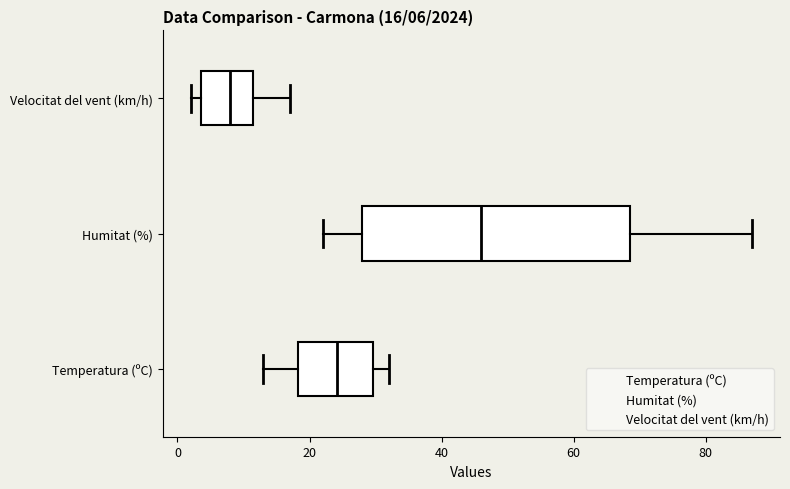

Which box is the widest, from its left edge to its right edge?

Humitat (%)